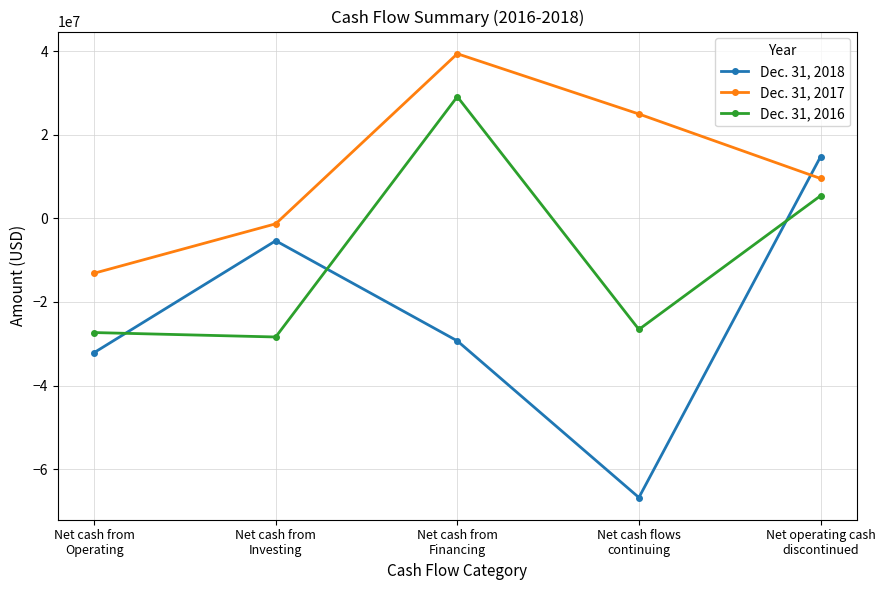

What is the value of the Dec. 31, 2018 point at the 2nd from the left?

-5350000